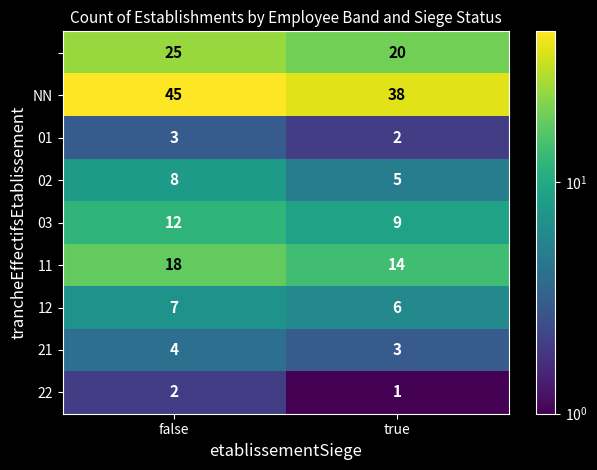

Which label corresponds to the smallest value in the chart?

true